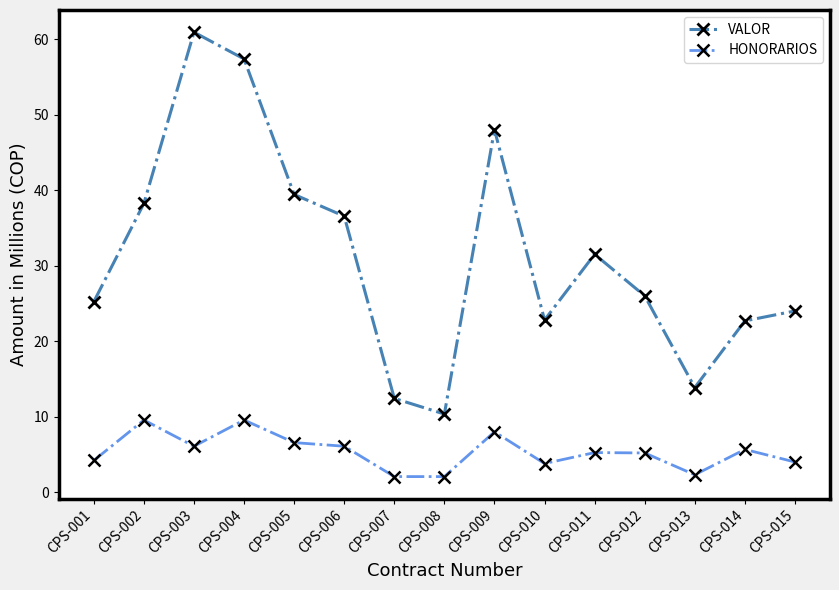

The HONORARIOS series shows 5.2 at CPS-012. True or false?

True